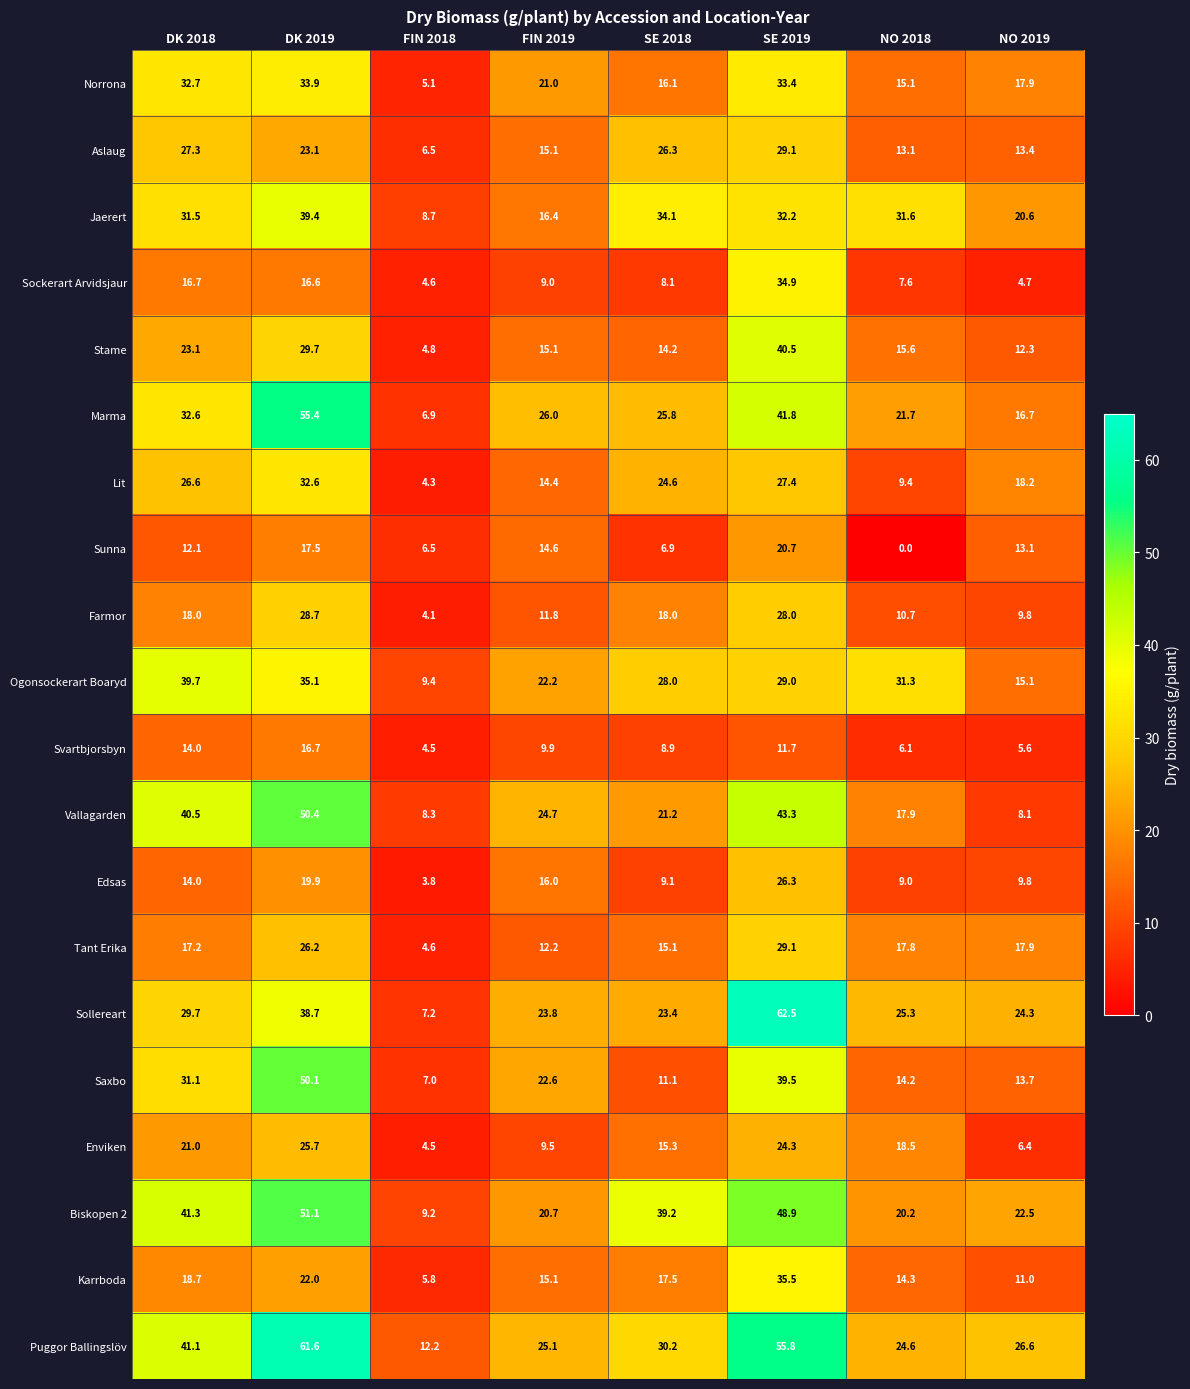

What is the sum of the Aslaug values at SE 2018 and FIN 2018?

32.8